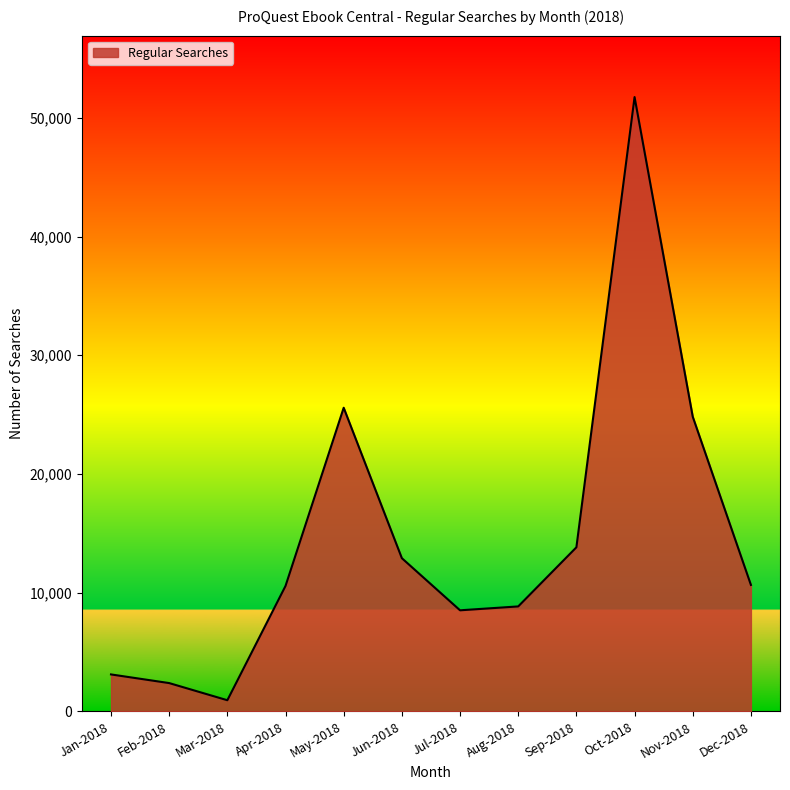

What is the difference between the second highest and minimum values?

24635